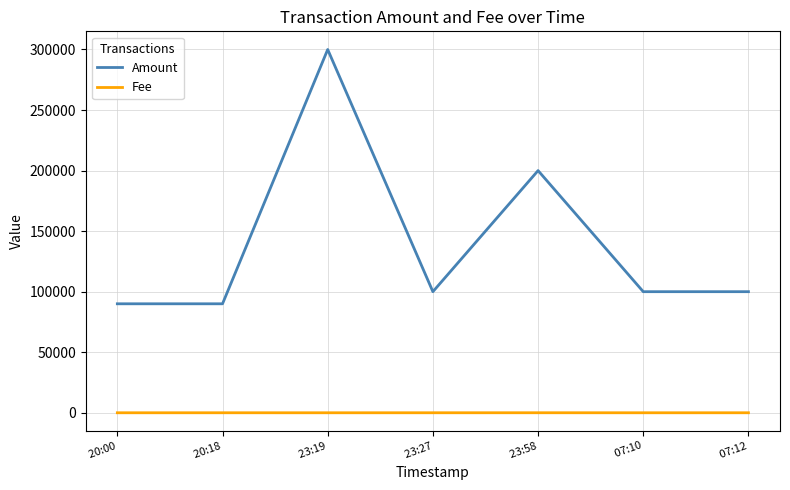

Count the number of categories in the chart.

7